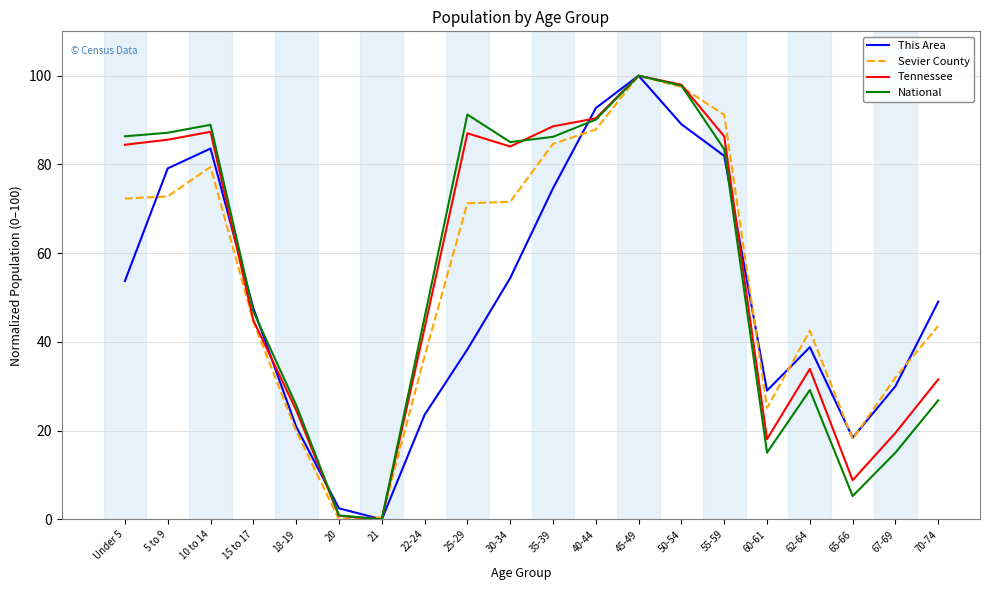

What is the difference between the highest and lowest values at 70-74?

22.3